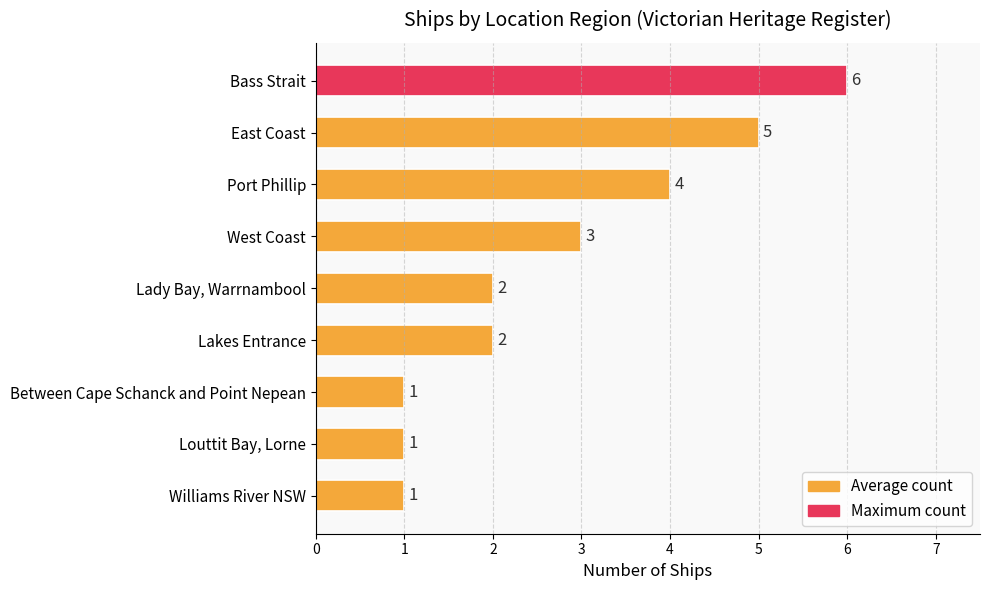

What is the maximum value shown in the chart?

6